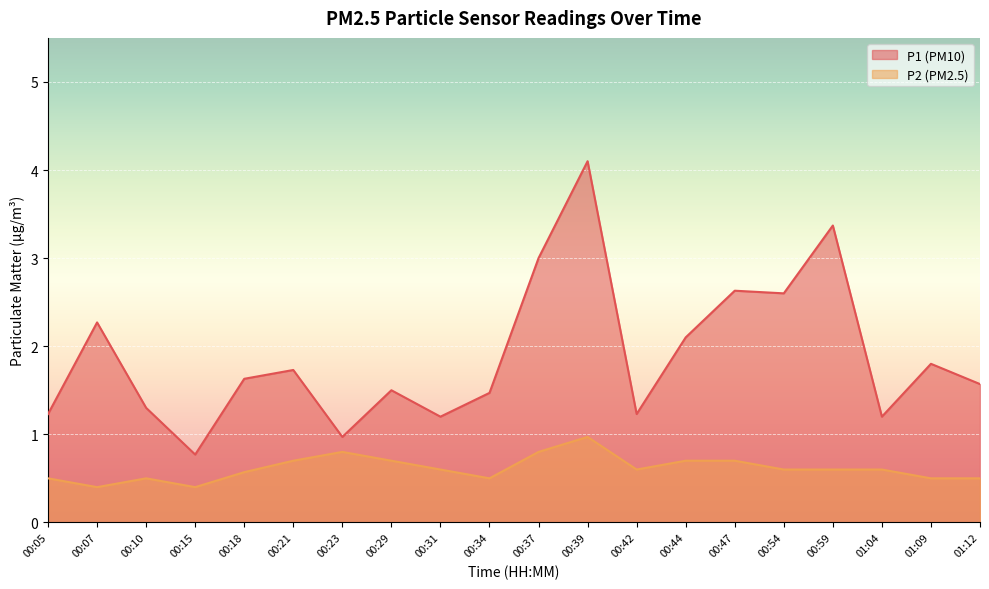

What is the label of the 6th point from the left?

00:21